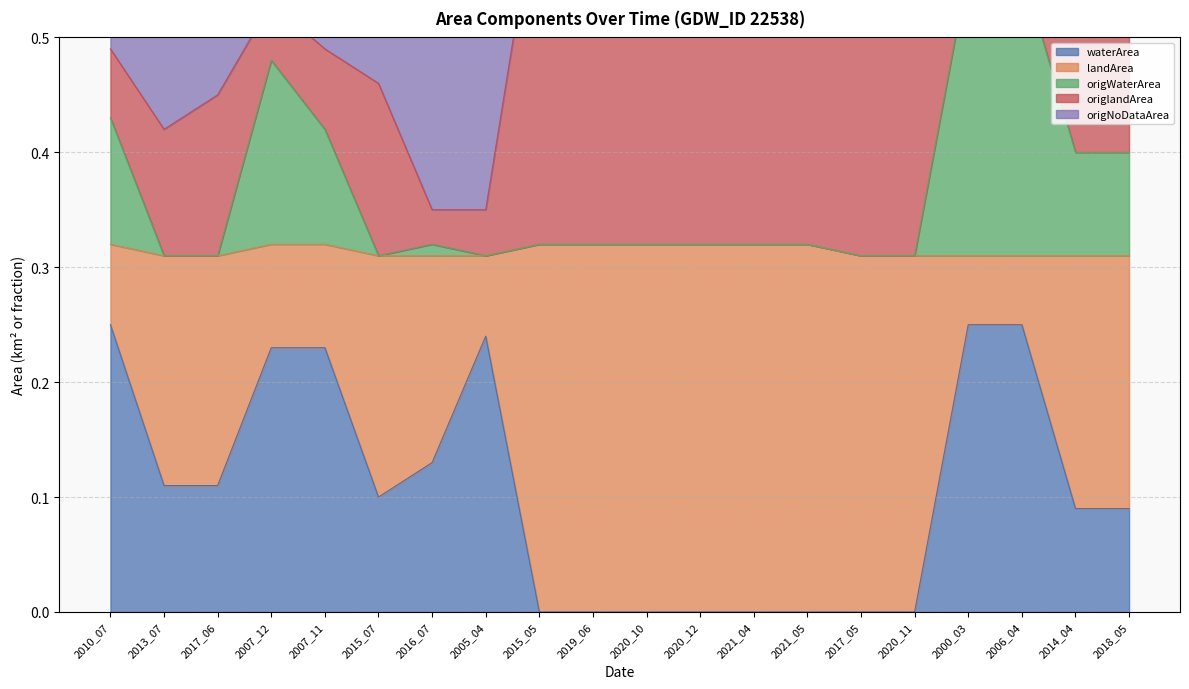

True or false: origWaterArea has a value of 0.2 at 2013_07.

False